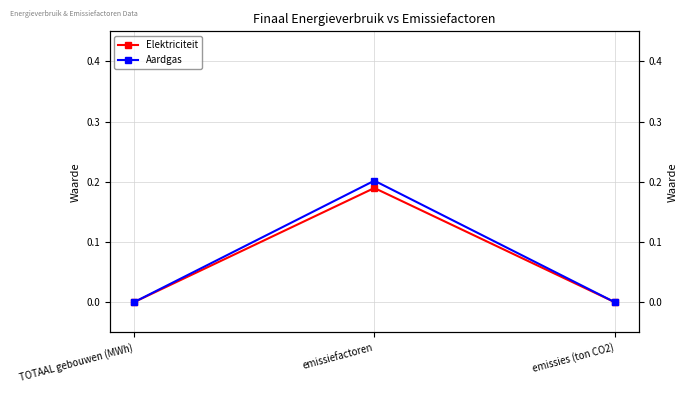

Does the chart have visible grid lines?

Yes